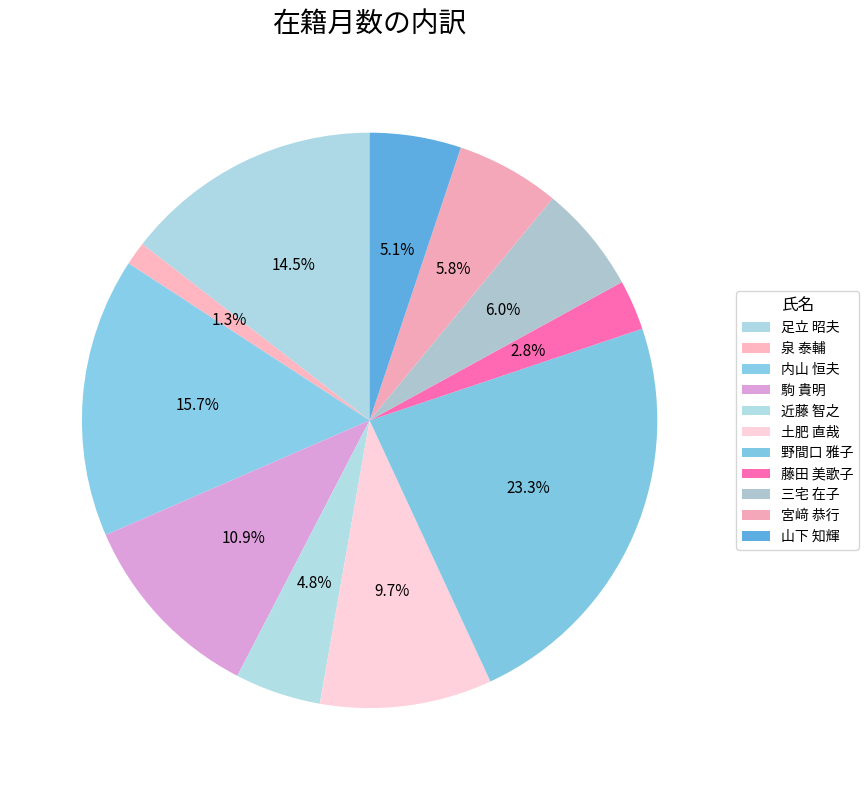

What is the change in value from 足立 昭夫 to 山下 知輝?

-93